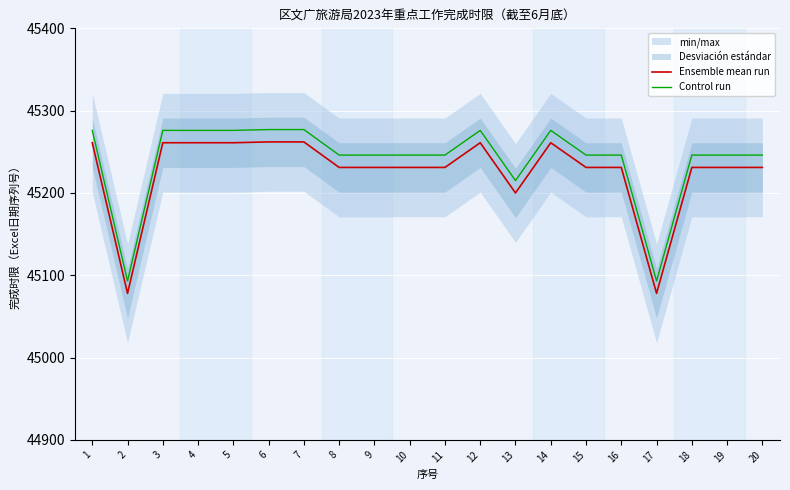

Reading left to right, what are all the values shown in this chart?

Ensemble mean run: 1=45261	2=45078	3=45261	4=45261	5=45261	6=45262	7=45262	8=45231	9=45231	10=45231	11=45231	12=45261	13=45200	14=45261	15=45231	16=45231	17=45078	18=45231	19=45231	20=45231
Control run: 1=45276	2=45093	3=45276	4=45276	5=45276	6=45277	7=45277	8=45246	9=45246	10=45246	11=45246	12=45276	13=45215	14=45276	15=45246	16=45246	17=45093	18=45246	19=45246	20=45246